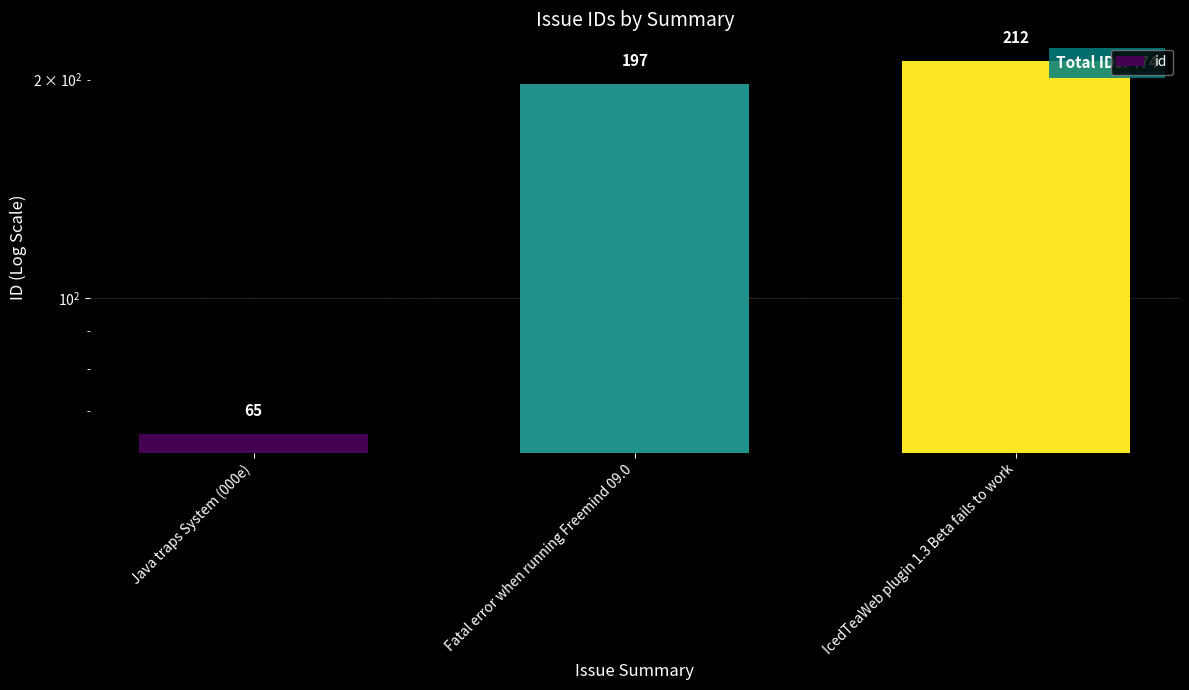

Which has a higher value, Fatal error when running Freemind 09.0 or Java traps System (000e)?

Fatal error when running Freemind 09.0